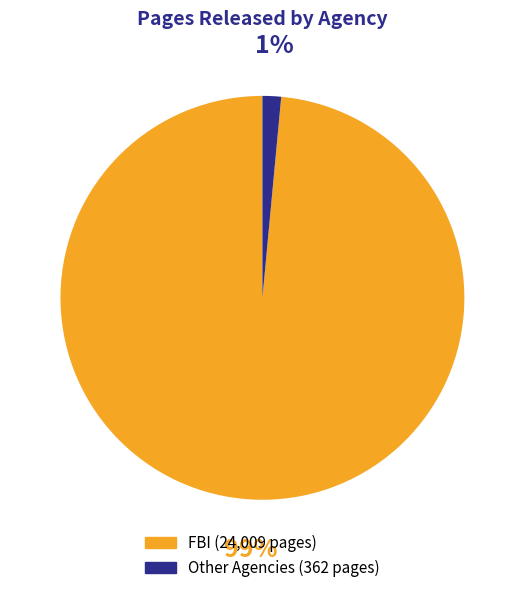

Is there a majority slice in this chart?

Yes